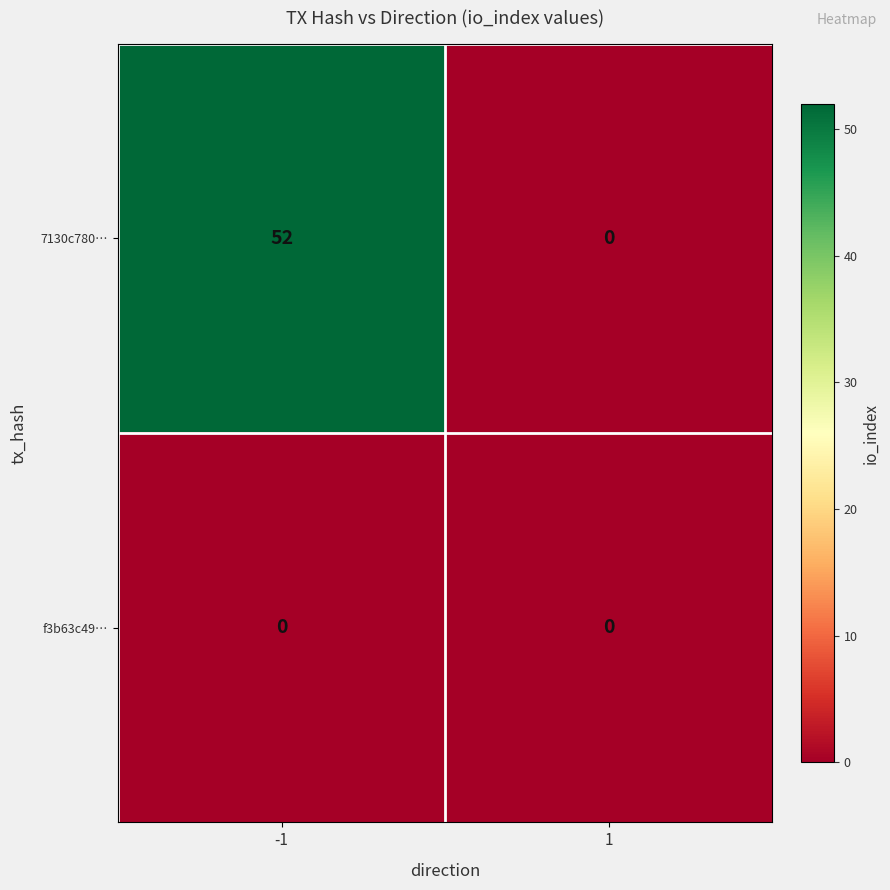

Reading right to left, list all the values displayed in this chart.

7130c780…: 1=0	-1=52
f3b63c49…: 1=0	-1=0